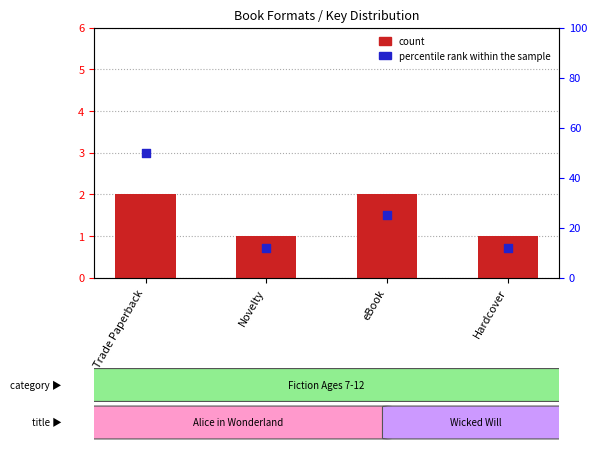

Which series contains the lowest Y value?

count